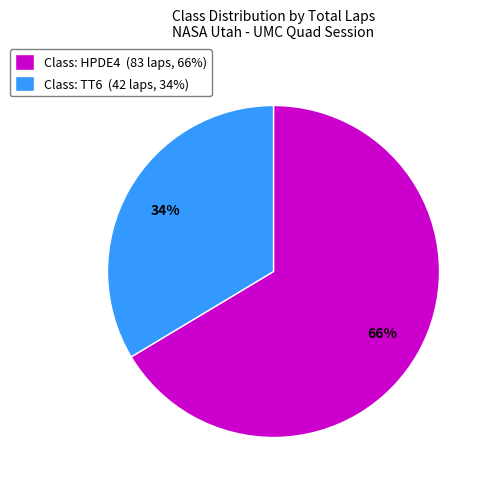

To the nearest percent, what percentage of the pie is Class: HPDE4 (83 laps, 66%)?

66%